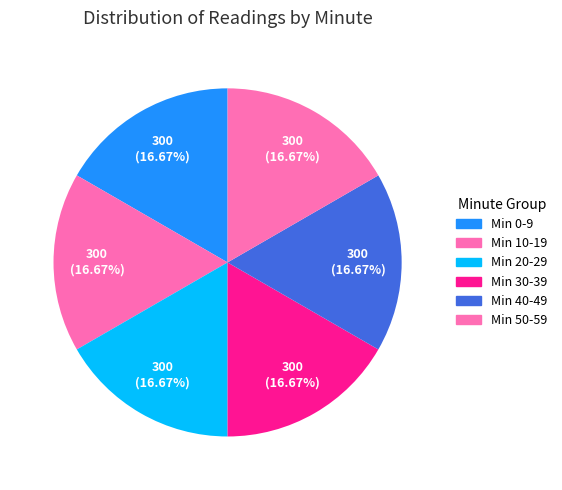

How many segments does this pie chart have?

6